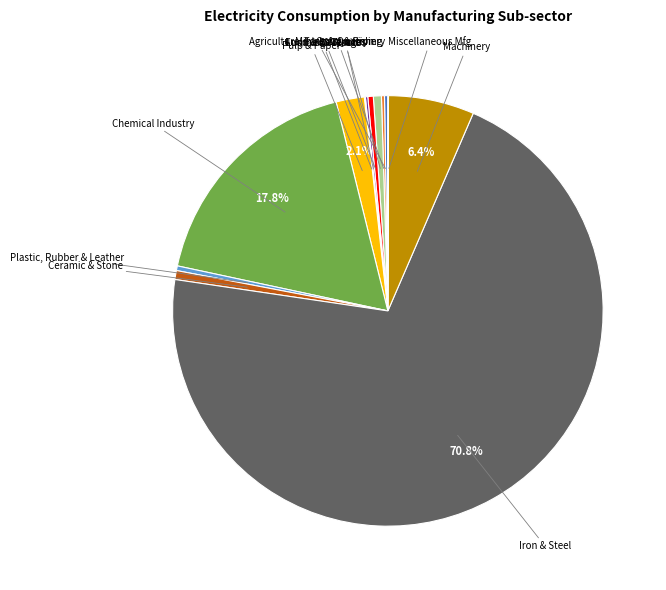

Which category has the smallest portion of the pie?

Miscellaneous Manufacturing